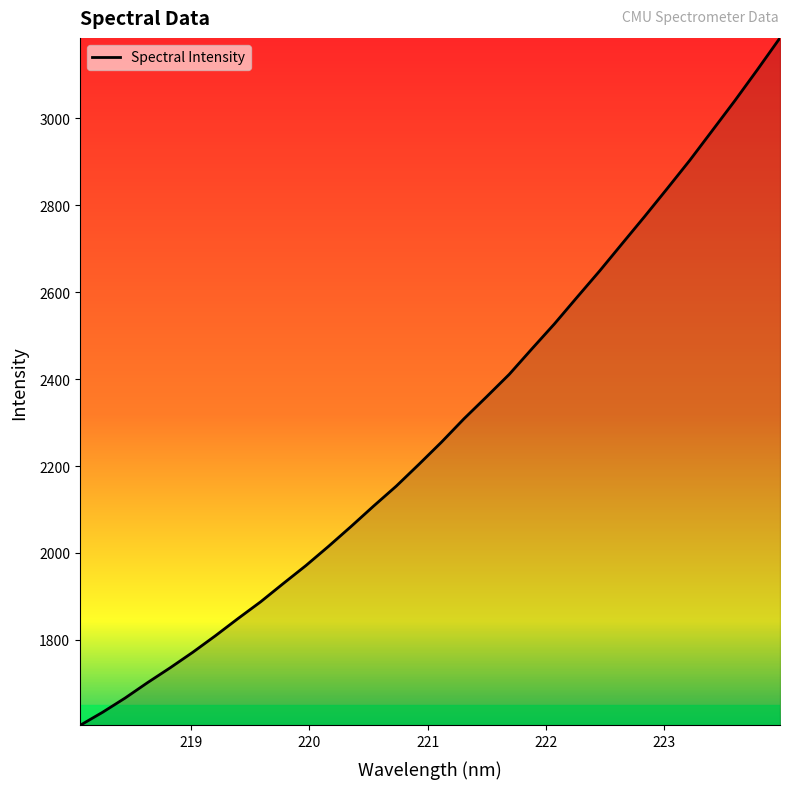

True or false: the data has more than 1 interior local peaks.

False